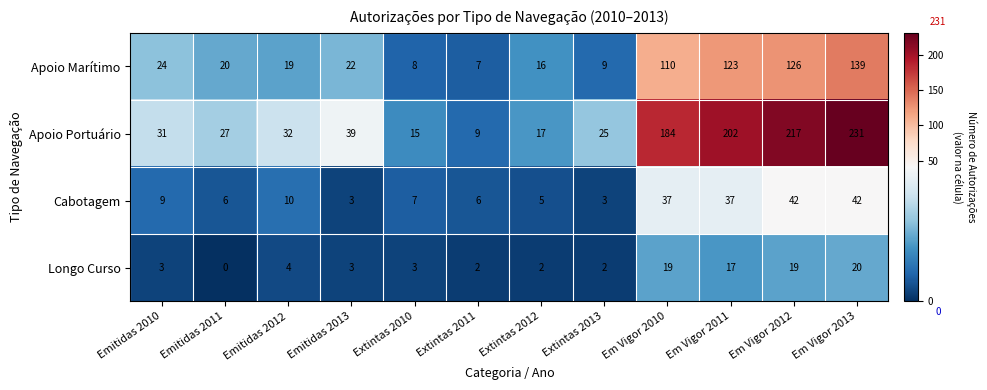

Which series changed the most between Emitidas 2011 and Extintas 2011?

Apoio Portuário